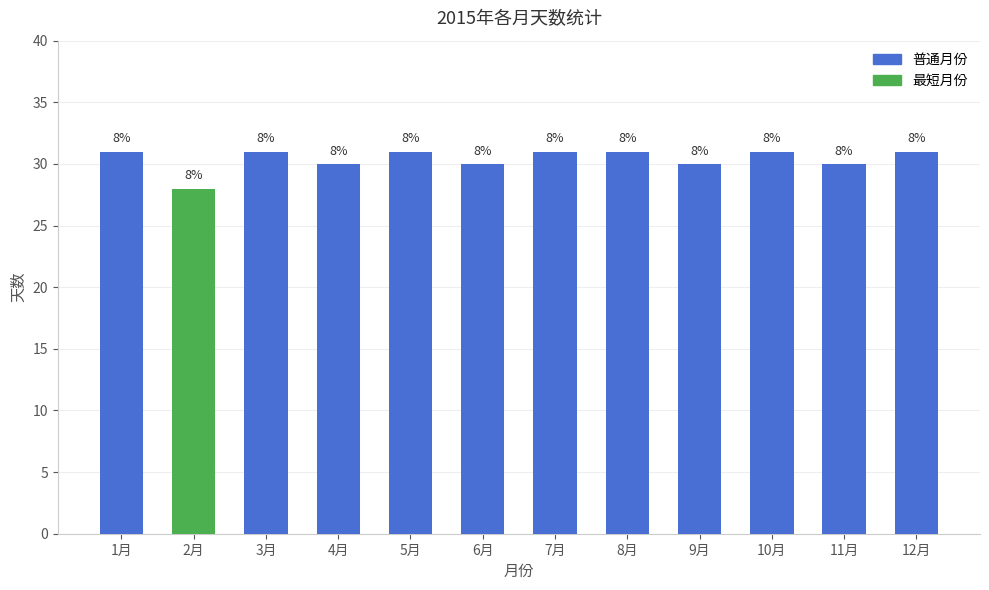

Does the chart contain any negative values?

No